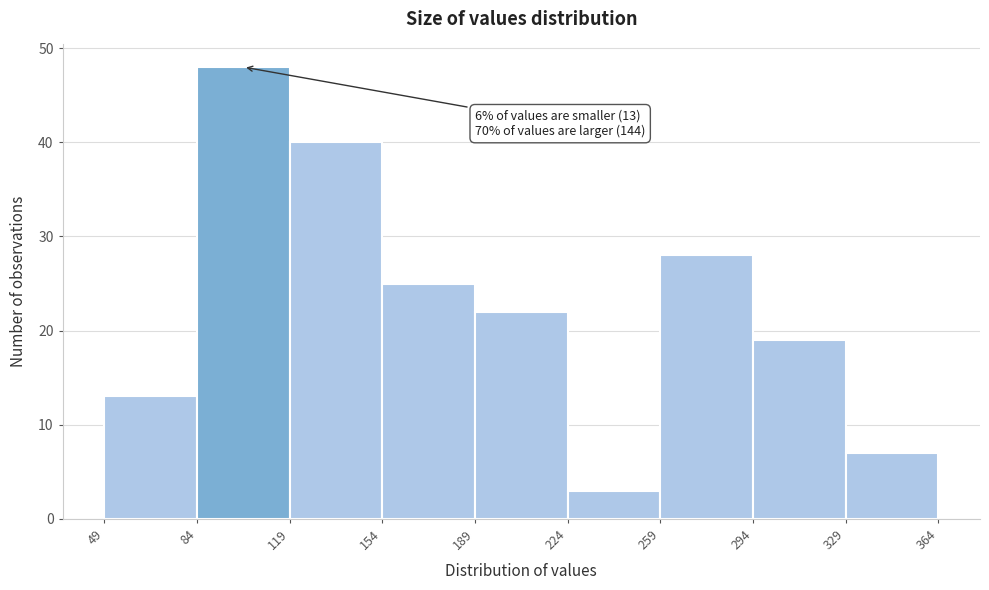

Over which range of the x-axis is the bar tallest?

84 to 119